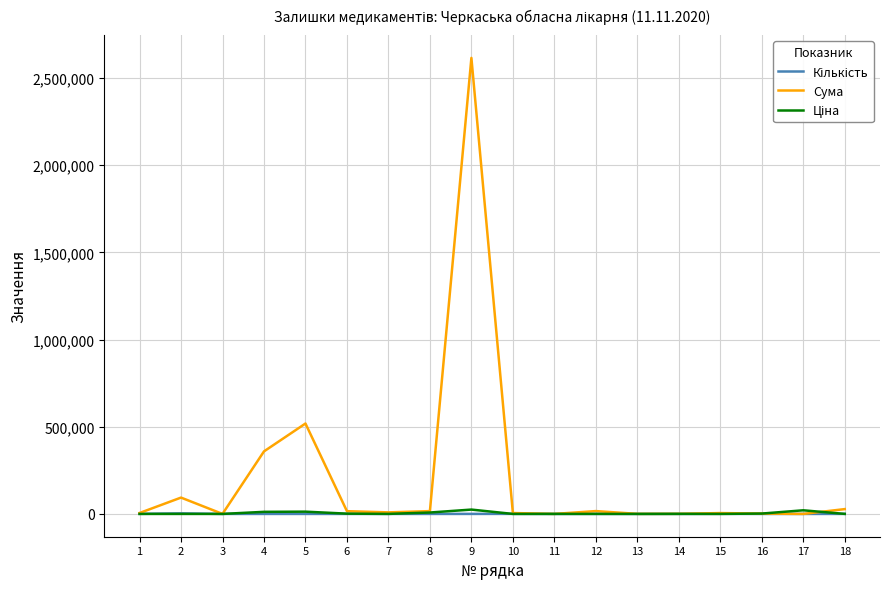

Which series has the largest total across all categories?

Сума